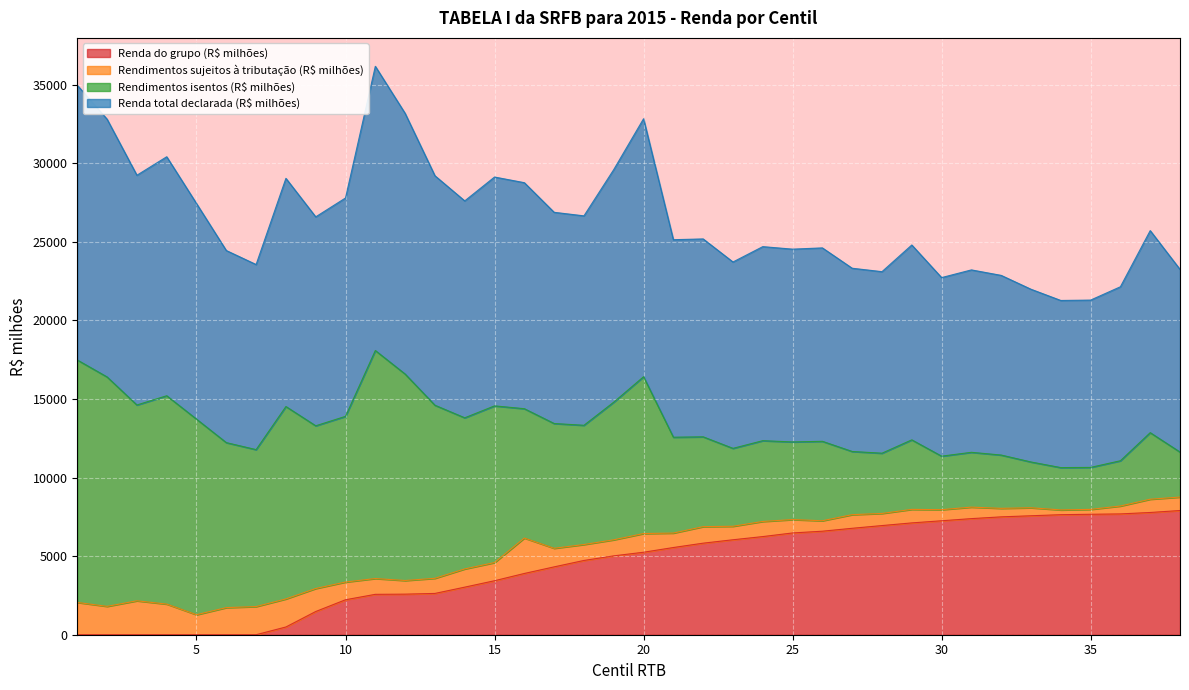

Which has a higher value, 8 or 6?

8